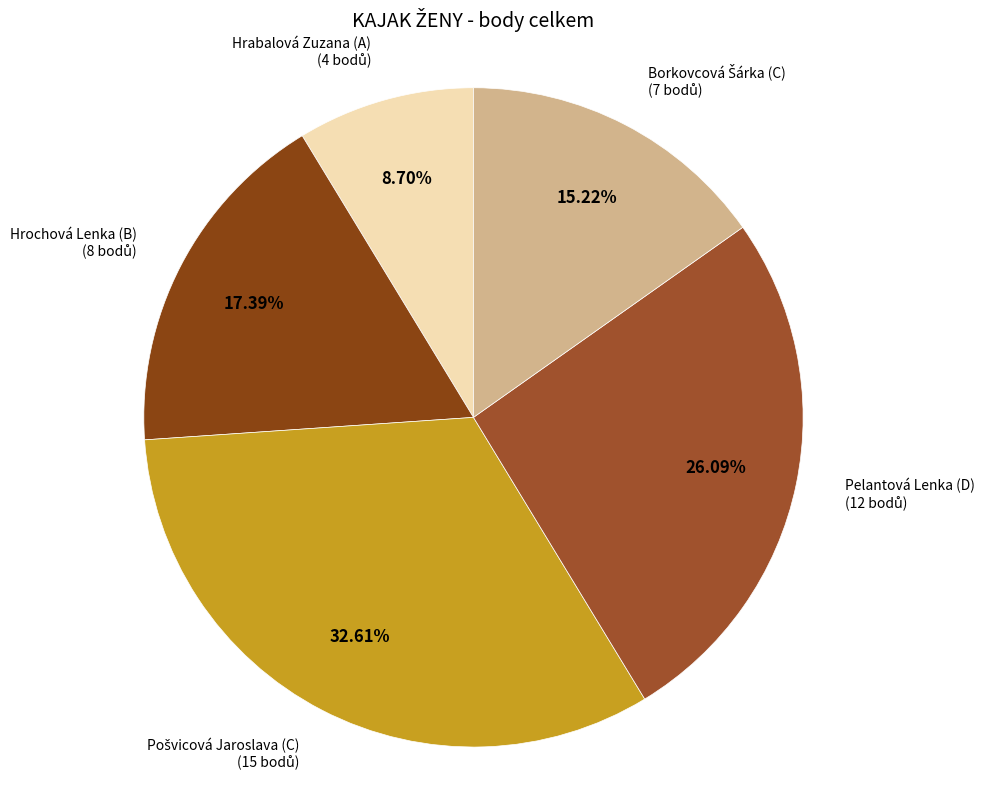

Which slice is the smallest?

Hrabalová Zuzana (A)